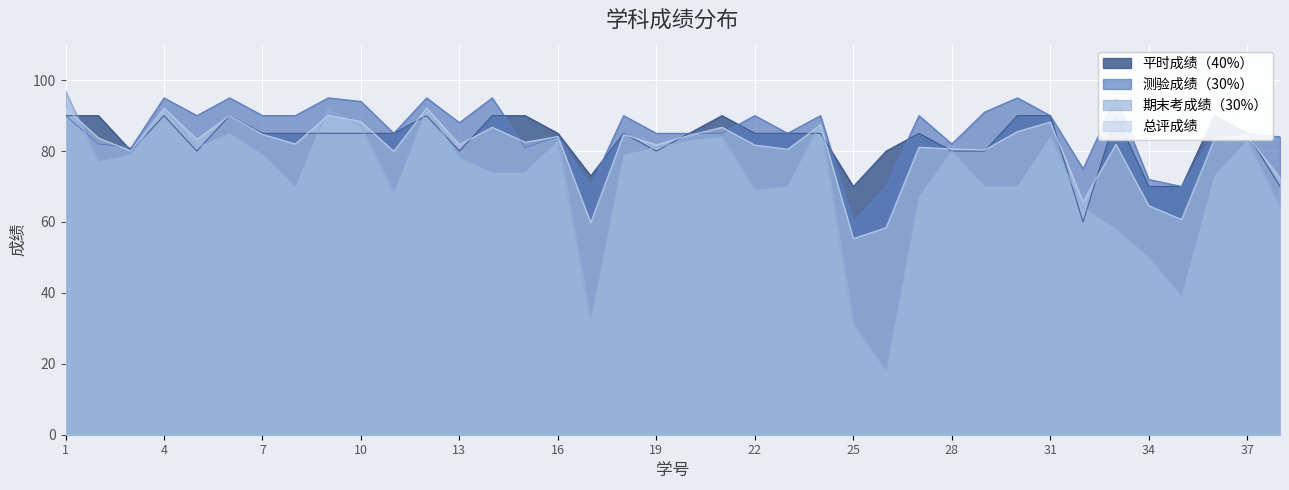

True or false: 期末考成绩（30%） has more than 1 points higher than both neighbors.

True